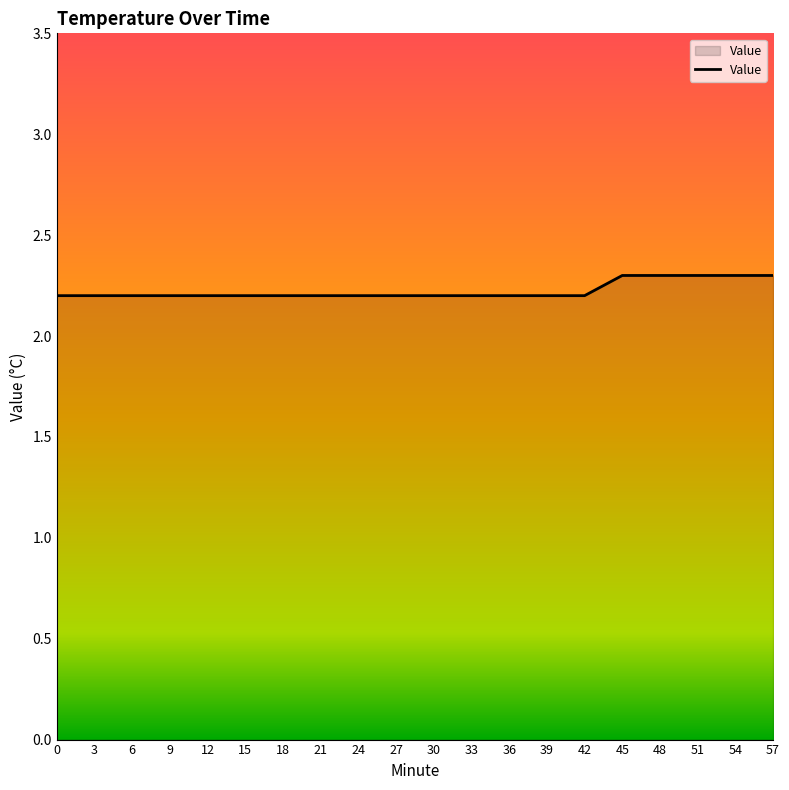

What is the sum of the values at 33 and 36?

4.4